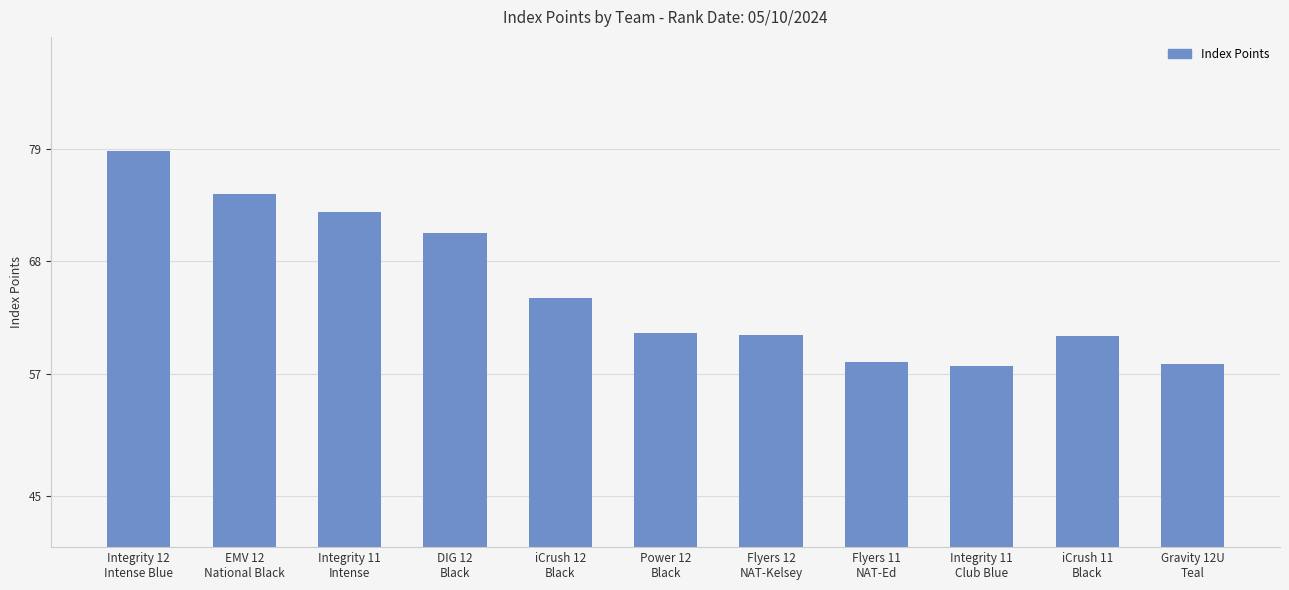

What is the label of the 1st bar from the left?

Integrity 12
Intense Blue